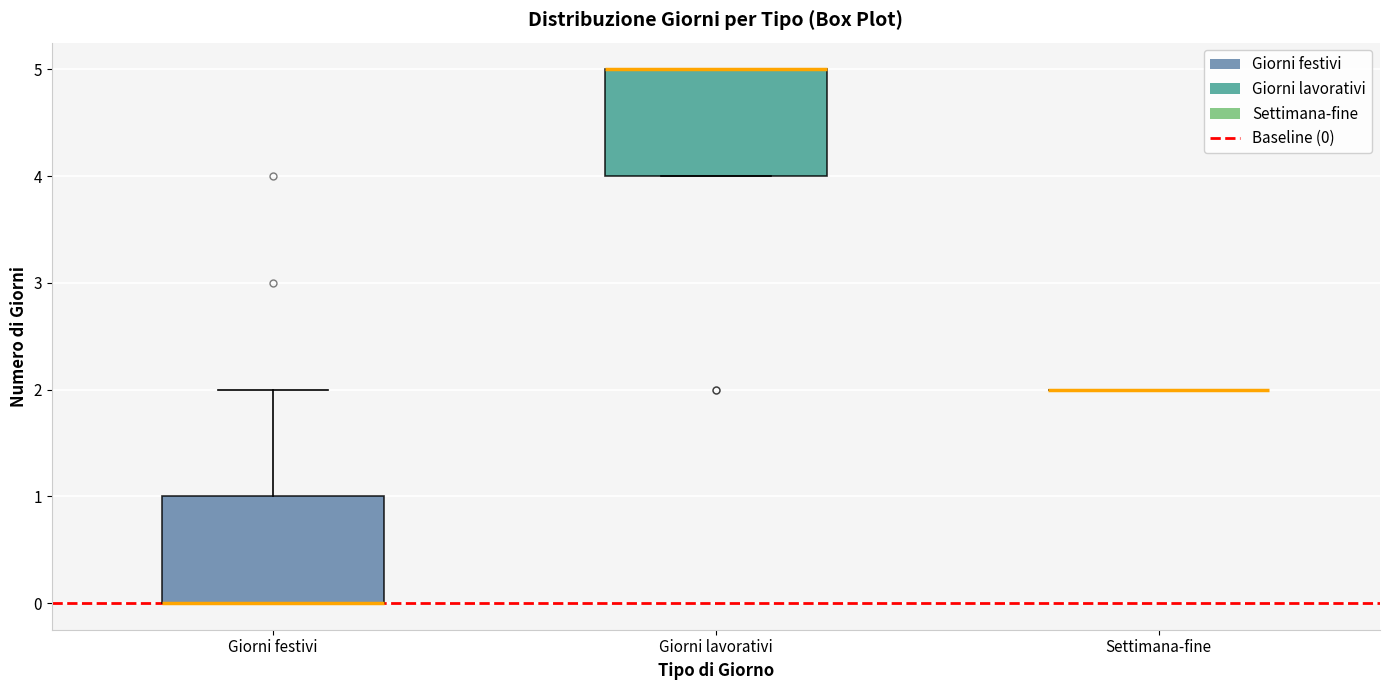

Reading left to right, transcribe this box plot: for each box, give where its median line is, the range the box spans, and where its two whiskers end, as read against the y-axis. The values are not printed on the chart, so give them approximately, as read against the axis.

Giorni festivi: median 0 (drawn on the box's lower edge), box 0 to 1, whiskers 0 to 2
Giorni lavorativi: median 5 (drawn on the box's upper edge), box 4 to 5, whiskers 4 to 5
Settimana-fine: box collapsed to a line at 2, whiskers 2 to 2